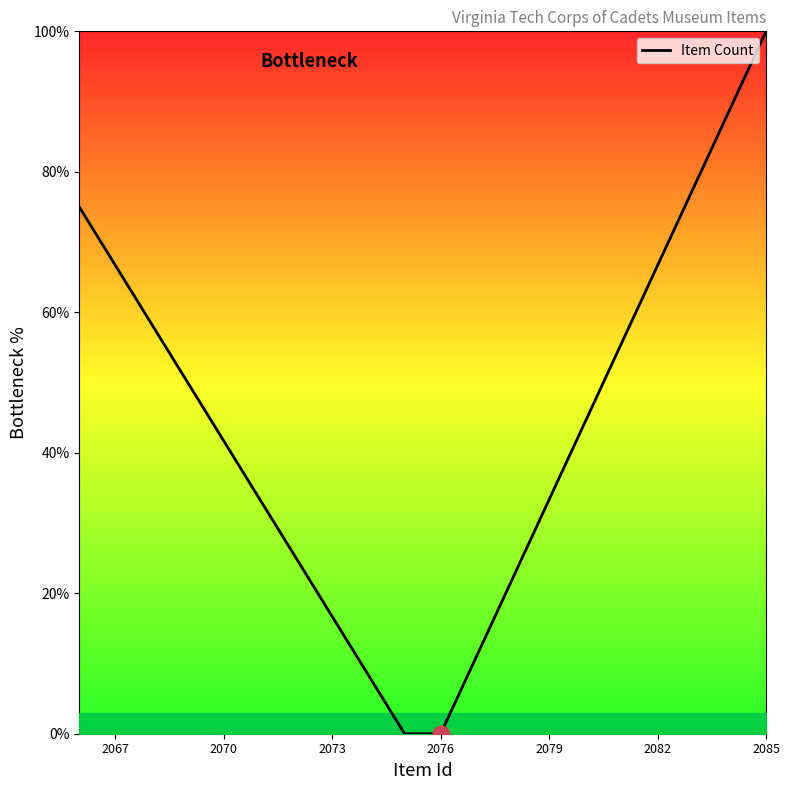

What is the sum of all values?

875.0